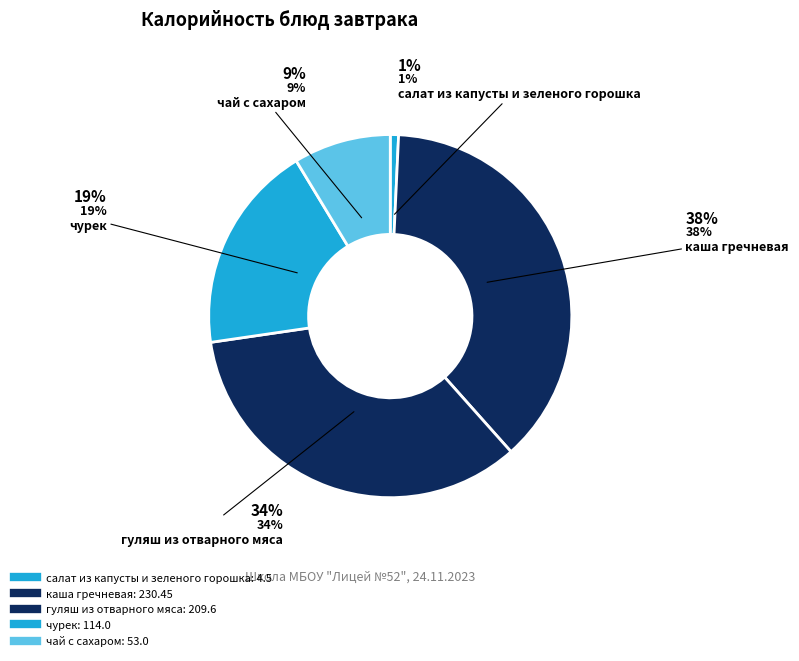

What percentage do салат из капусты и зеленого горошка and чурек together represent?

19.4%